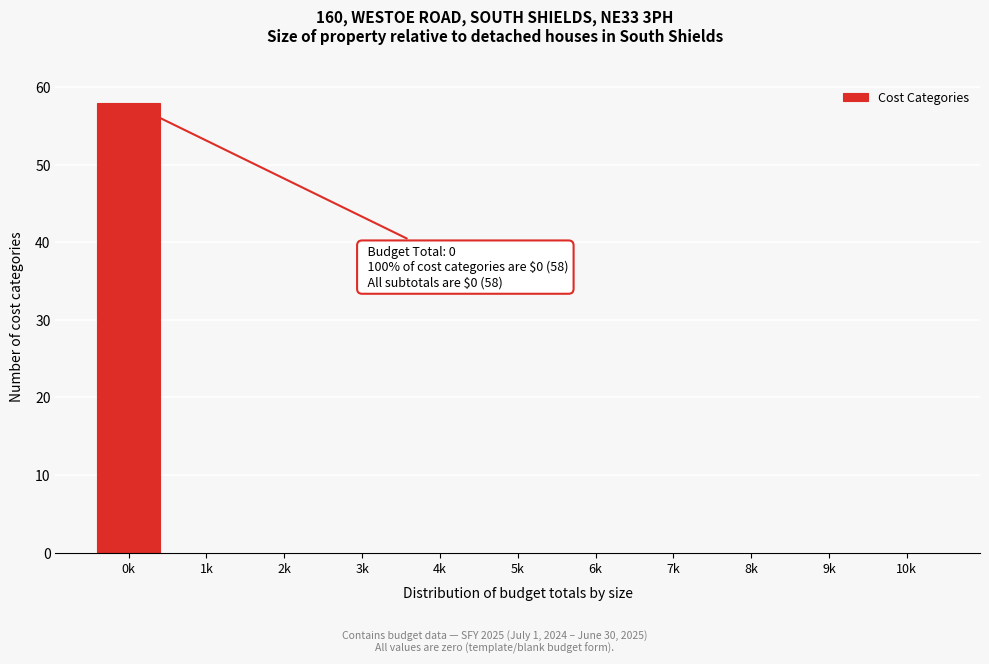

Reading left to right, what are all the values shown in this chart?

0k=58	1k=0	2k=0	3k=0	4k=0	5k=0	6k=0	7k=0	8k=0	9k=0	10k=0